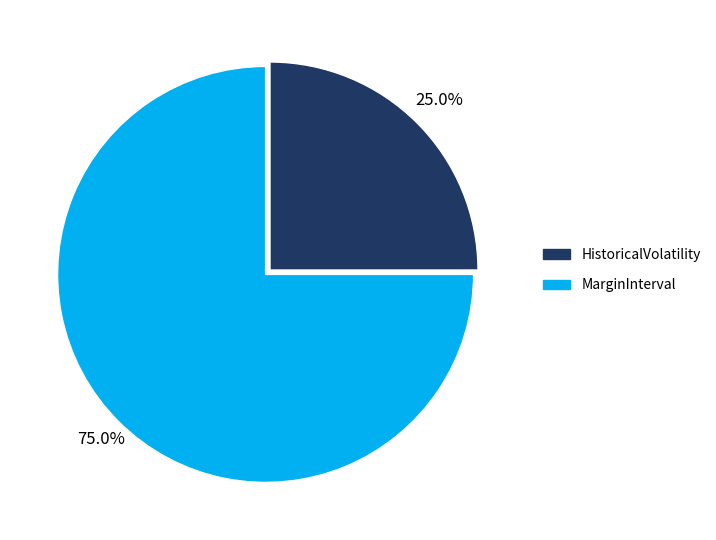

Does MarginInterval represent more than half of the total?

Yes